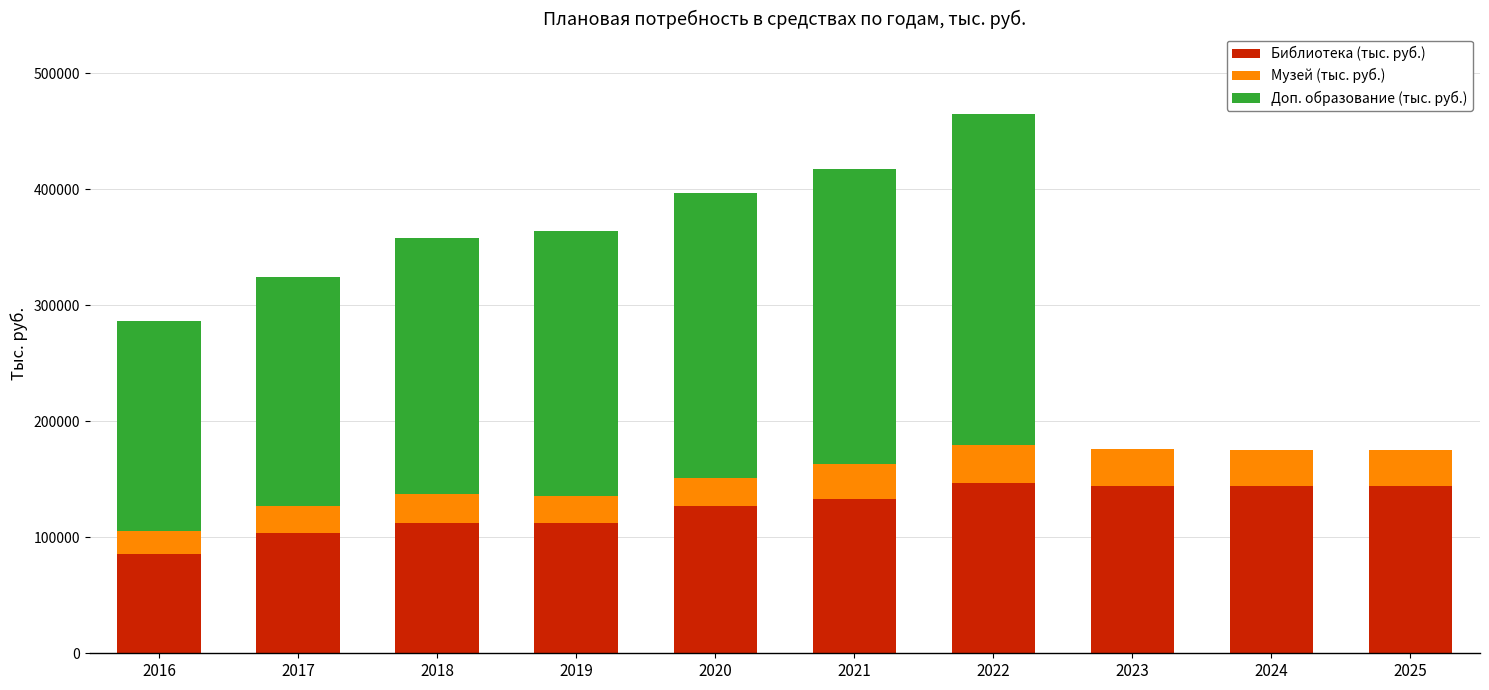

What is the total value across all series at 2021?

417263.2